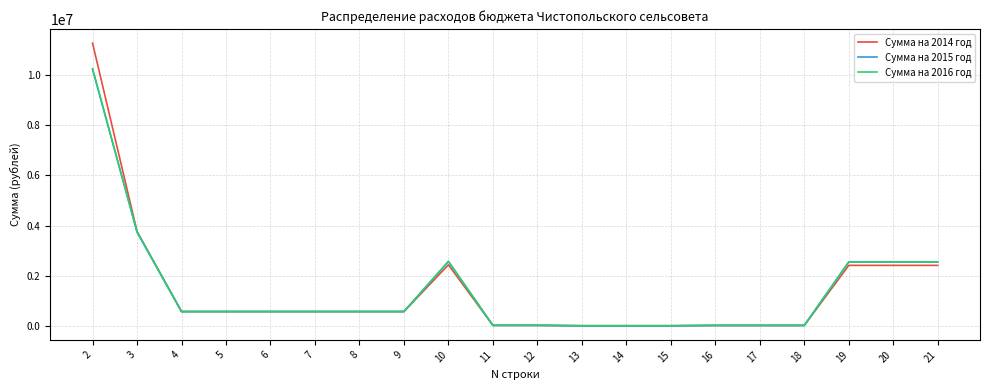

What is the greatest value displayed?

11273944.7